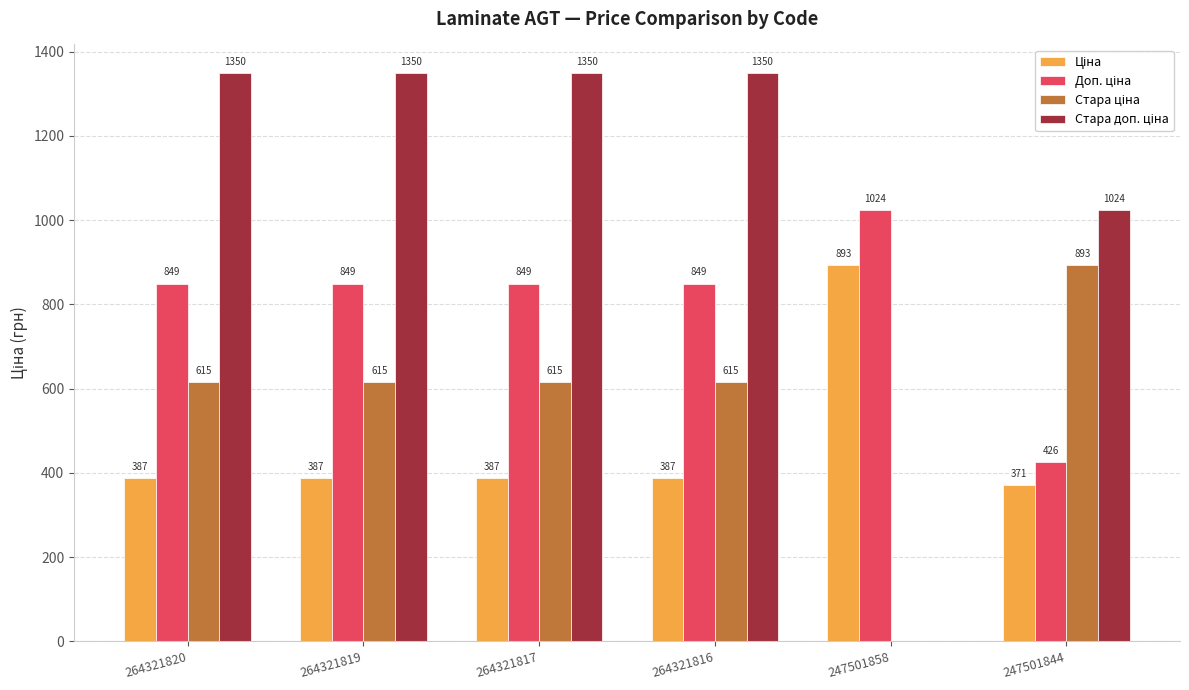

Rank the series at 247501844 from lowest to highest value.

Ціна, Доп. ціна, Стара ціна, Стара доп. ціна